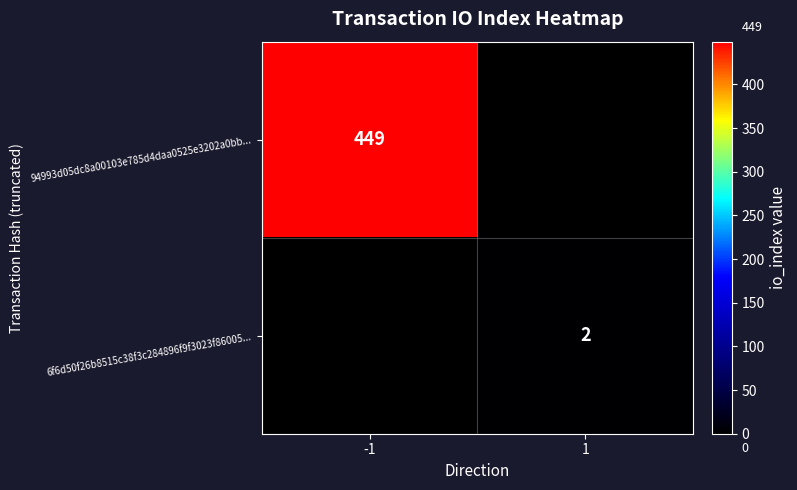

The value of 6f6d50f26b8515c38f3c284896f9f3023f86005... at 1 is 1. True or false?

False